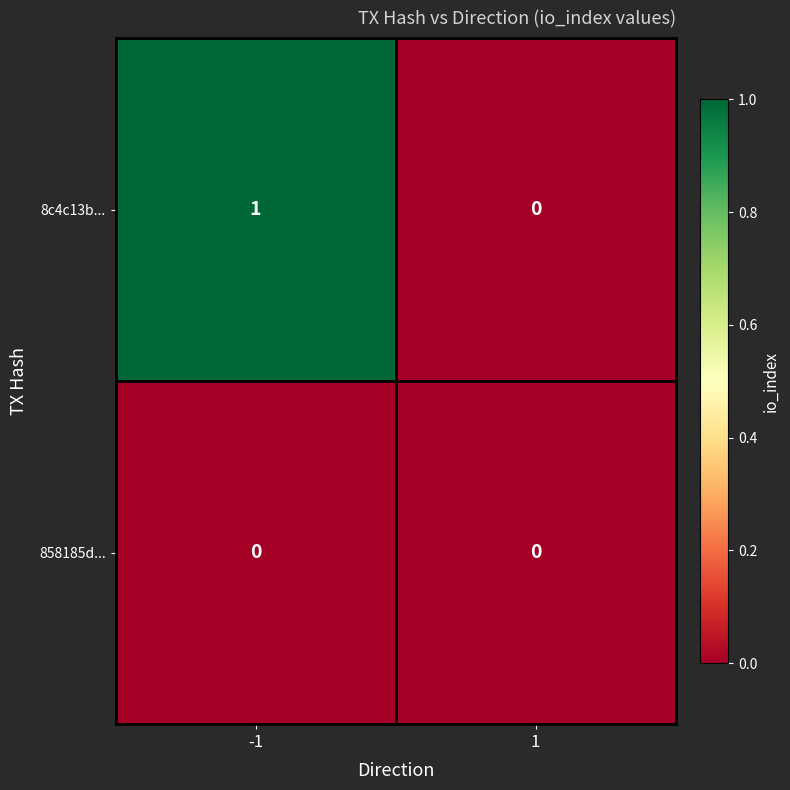

True or false: 8c4c13b... has a value of 2 at -1.

False